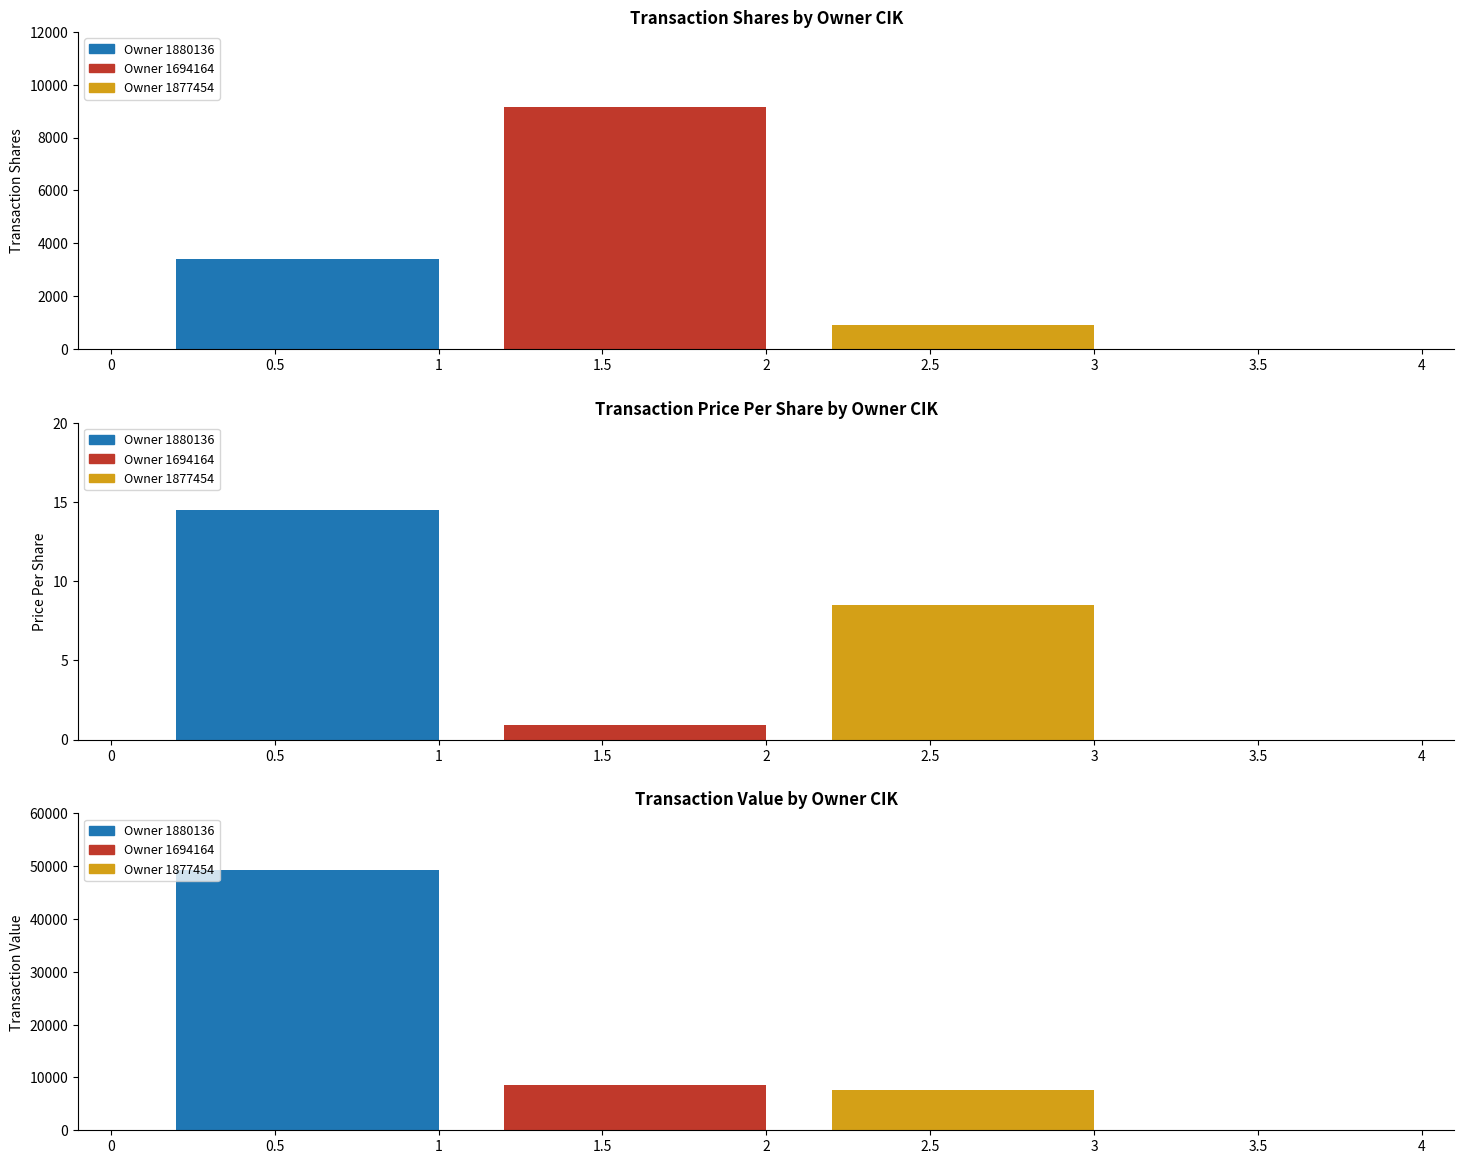

Which has a higher value, 1694164 or 1877454?

1694164